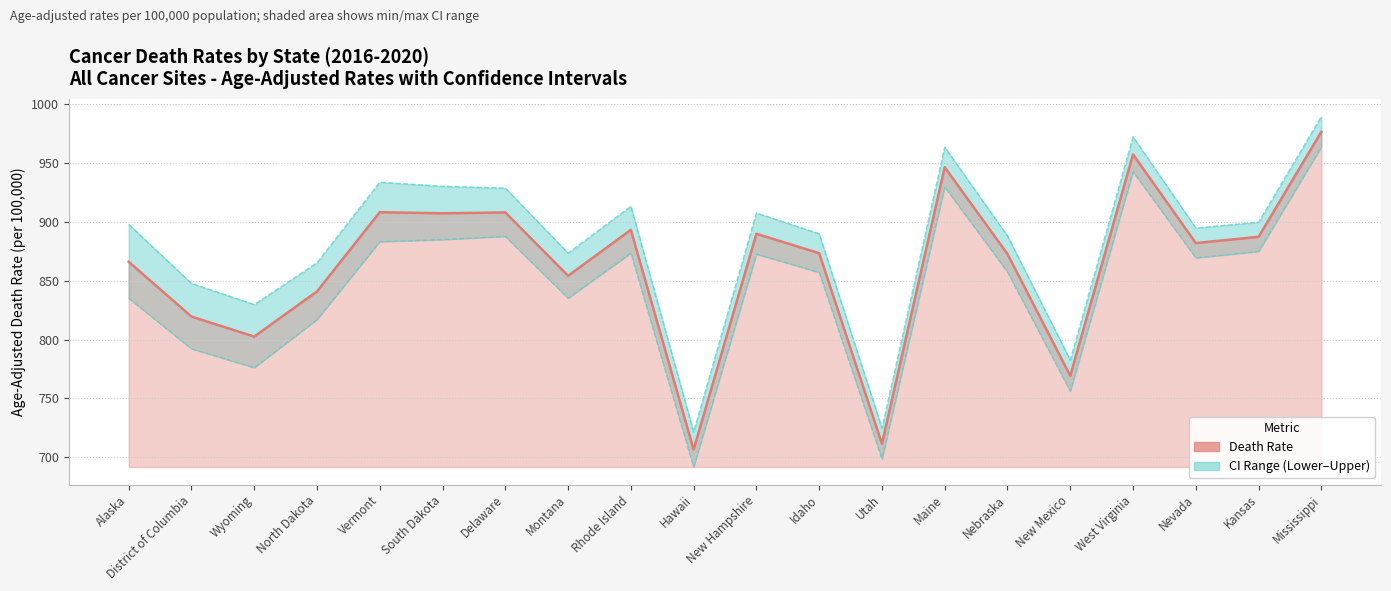

What is the spread (max minus min) of values at North Dakota?

48.3